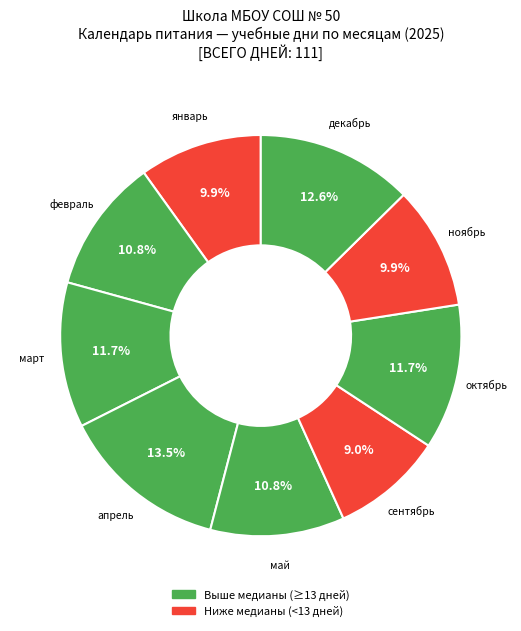

What percentage is NOT represented by май?

89.2%